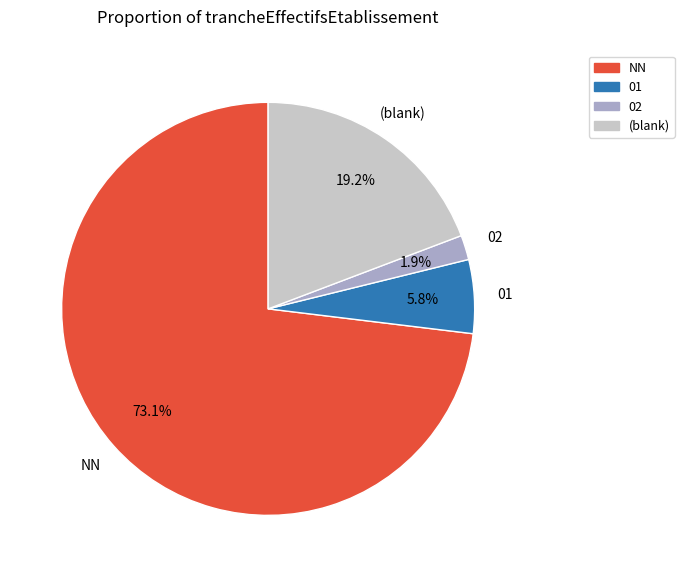

Is there any slice that represents more than half of the pie?

Yes